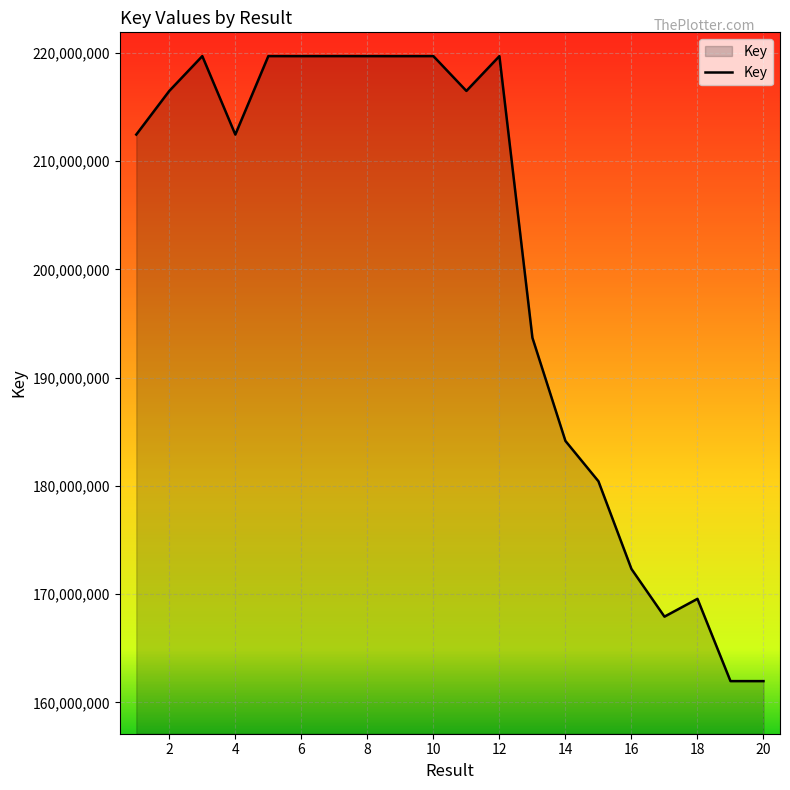

What is the difference between the maximum and minimum values?

57736953